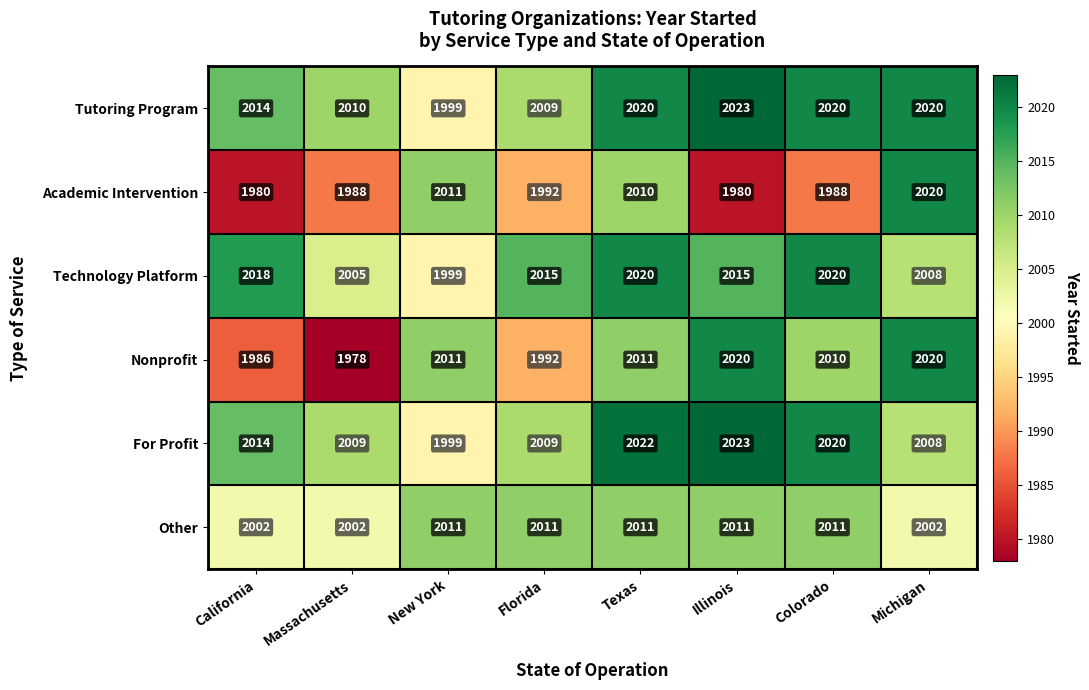

Is it true that Other equals 437 at Florida?

False